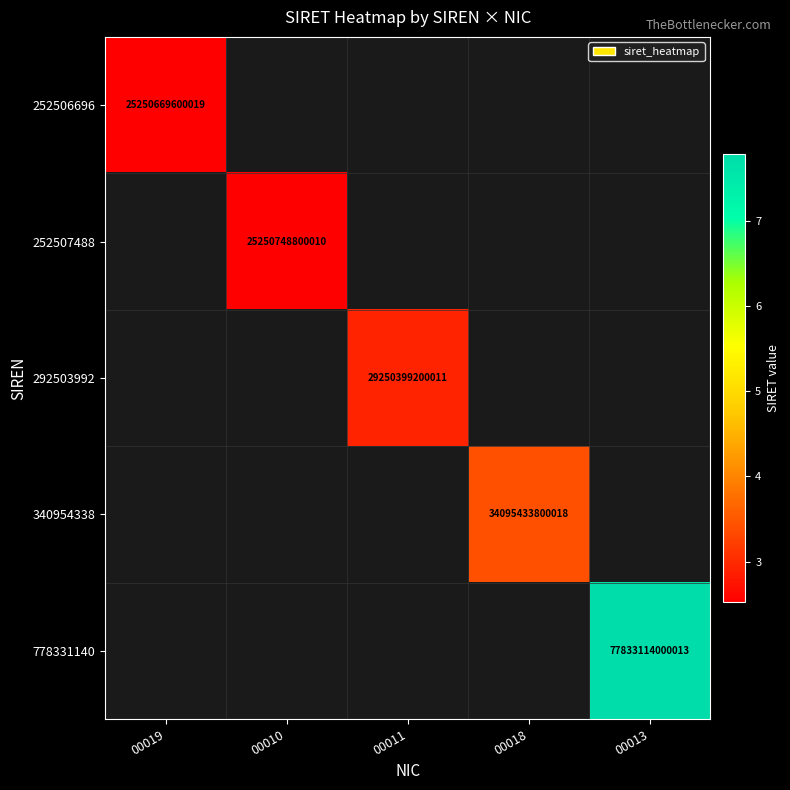

What is the greatest value displayed?

77833114000013.0